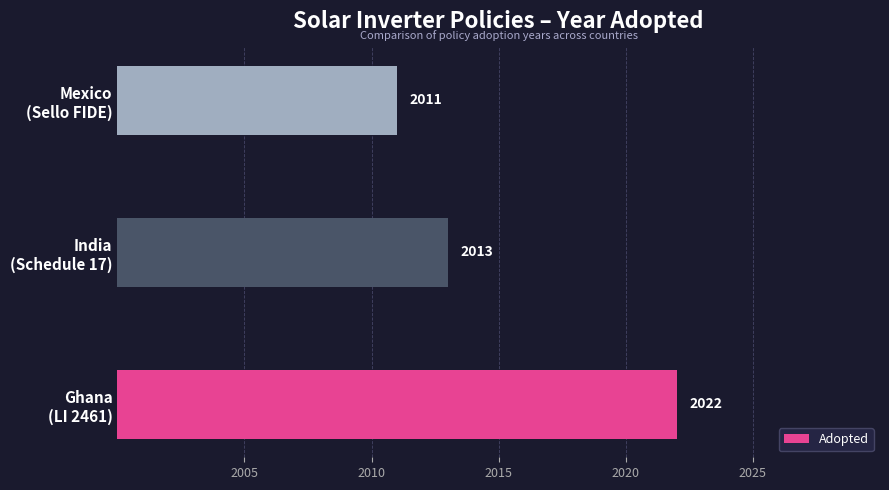

How many values are between 2011 and 2022?

3